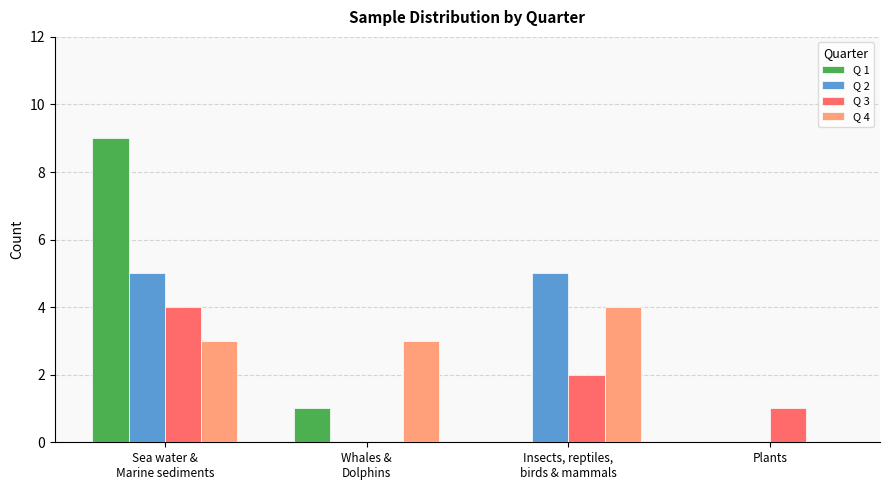

How many groups of bars are there?

4